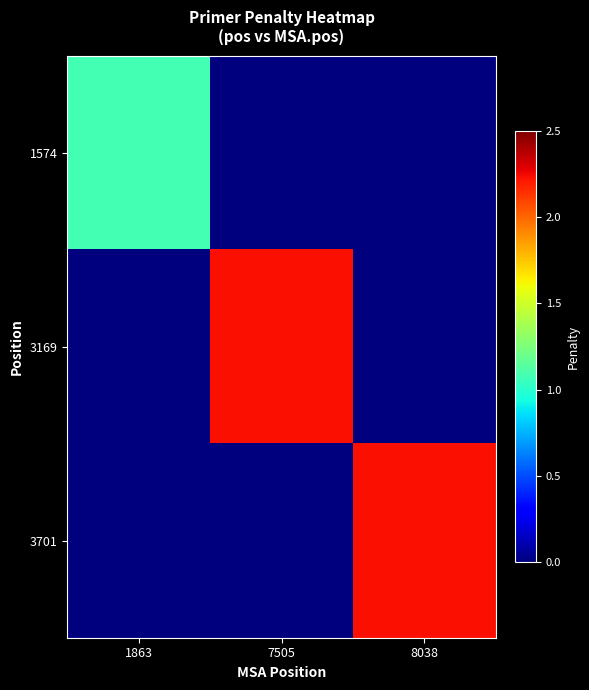

Which series has the widest spread of values?

3169